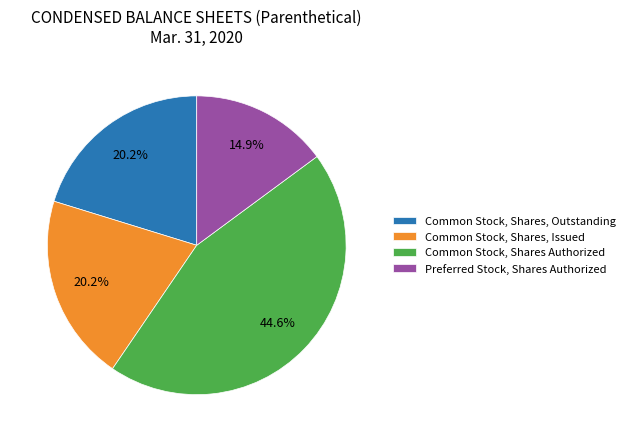

Combined, do Preferred Stock, Shares Authorized and Common Stock, Shares Authorized account for over 50%?

Yes